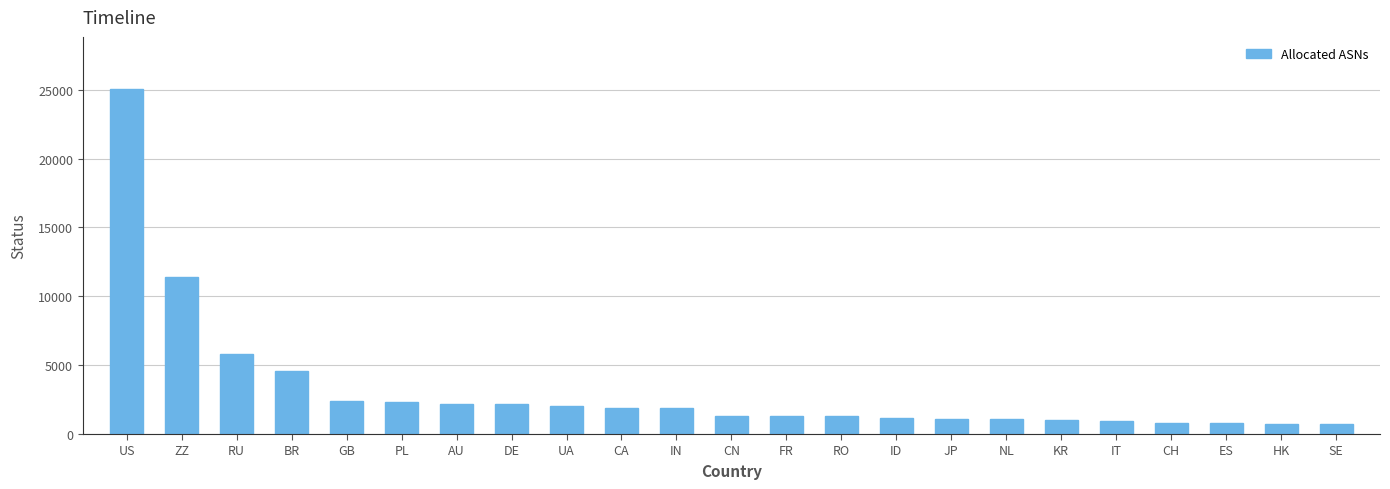

The chart shows a value of 13745 at US. True or false?

False